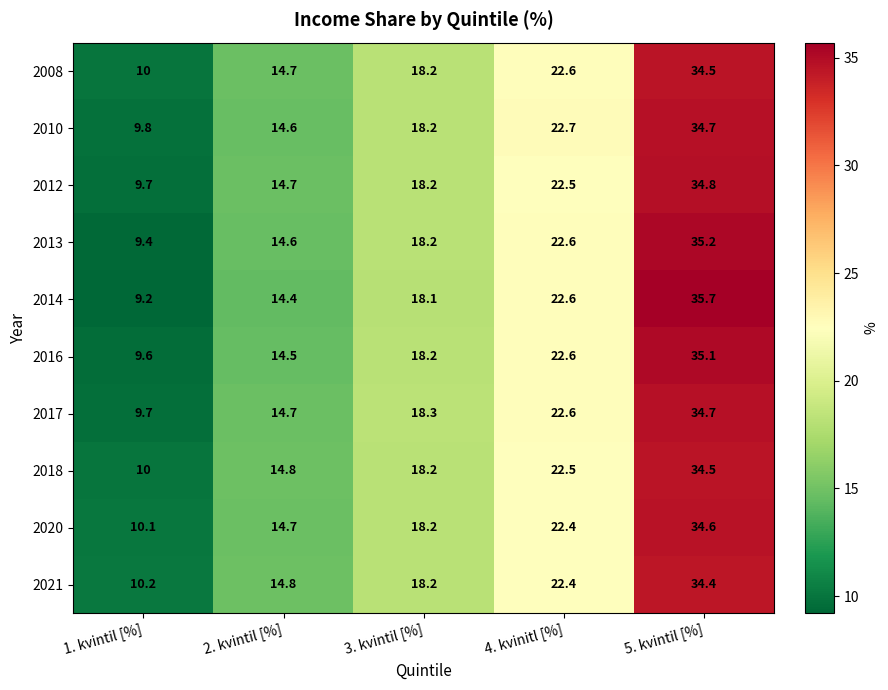

What is the difference between the second highest and second lowest values in the 2017 series?

7.9